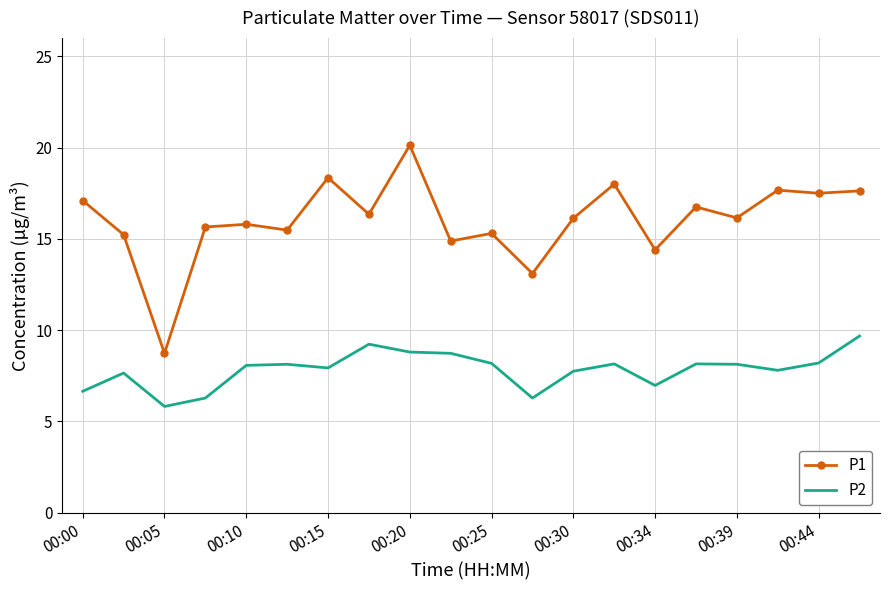

List the series in order of their overall mean, highest first.

P1, P2